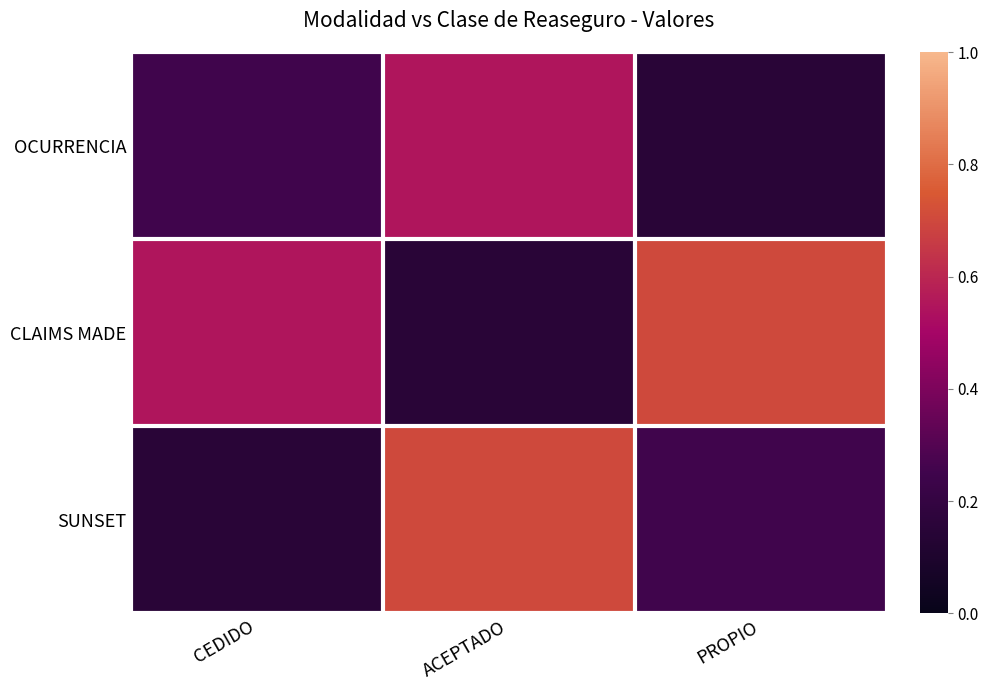

Rank the series by their average value, from lowest to highest.

OCURRENCIA, SUNSET, CLAIMS MADE